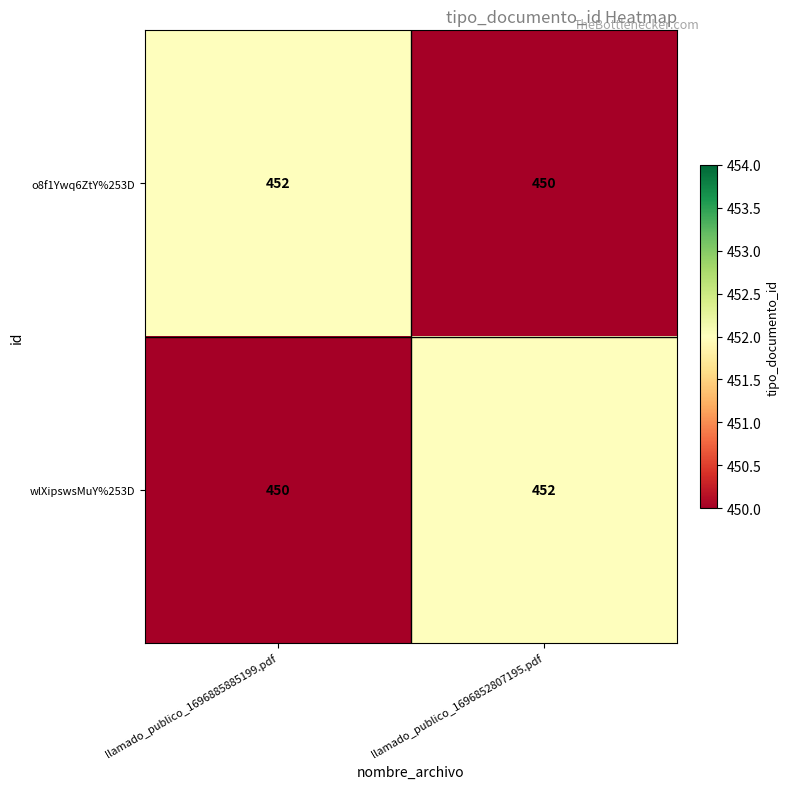

Is it true that o8f1Ywq6ZtY%253D equals 452 at llamado_publico_1696885885199.pdf?

True